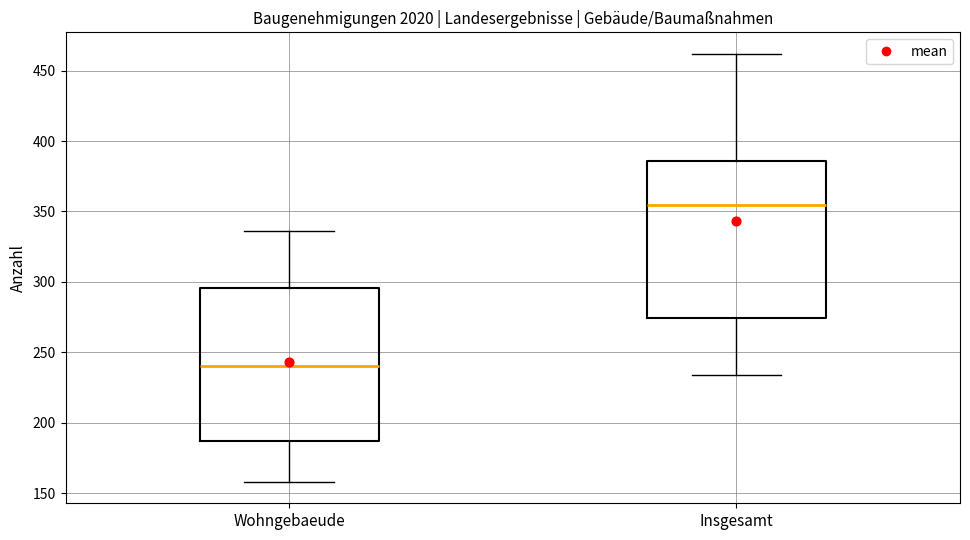

Where does the lower whisker of the box for Wohngebaeude end on the y-axis? The values are not printed on the chart, so give them approximately, as read against the axis.

160